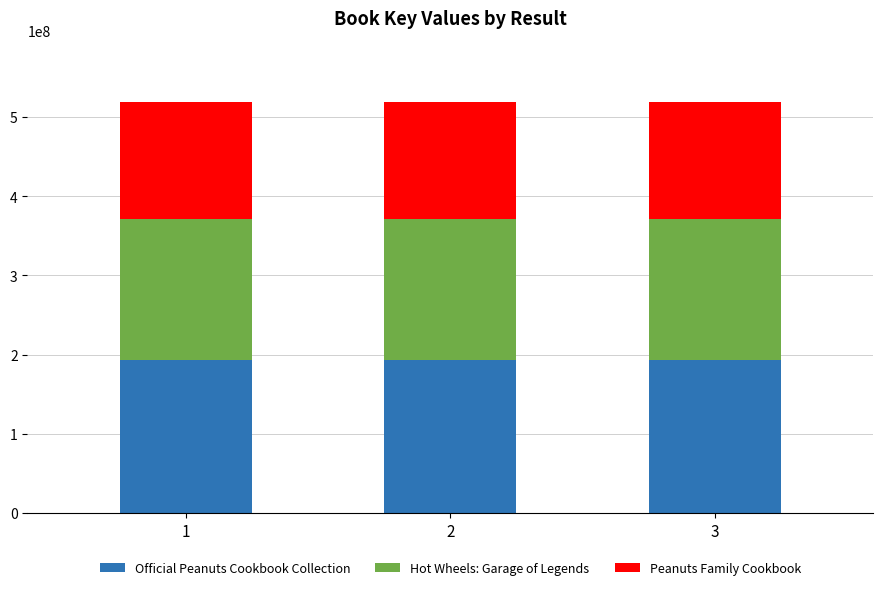

What is the total value across all series at 3?

518393275